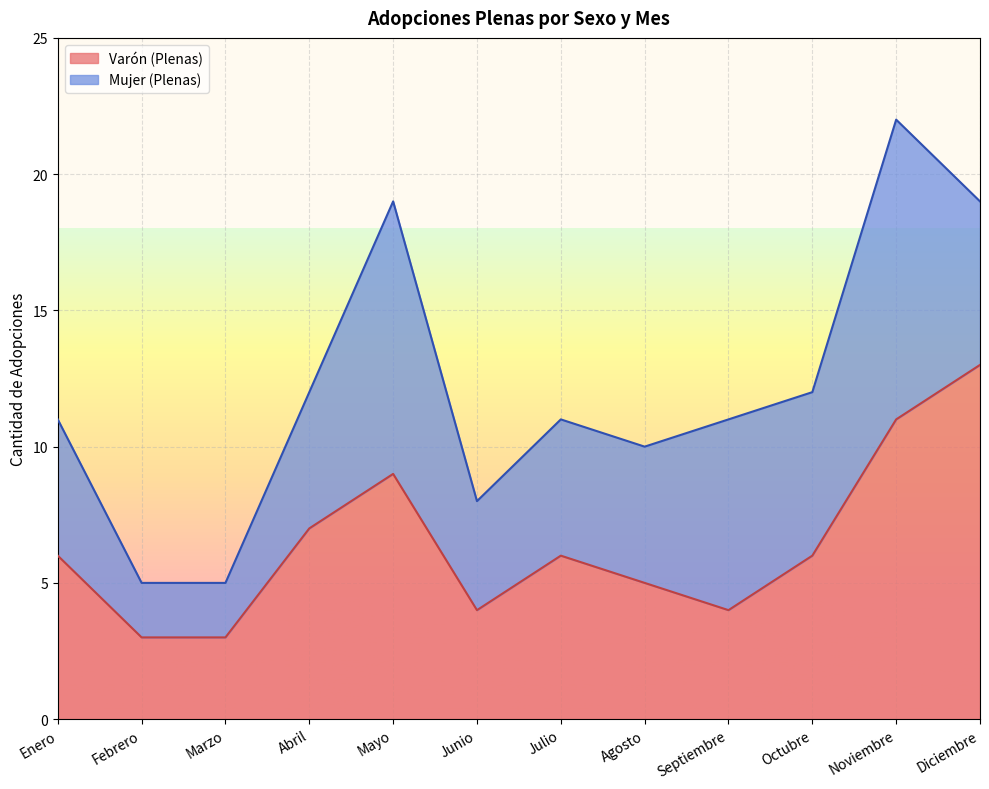

Where is the data nearest to the value 8?

Abril